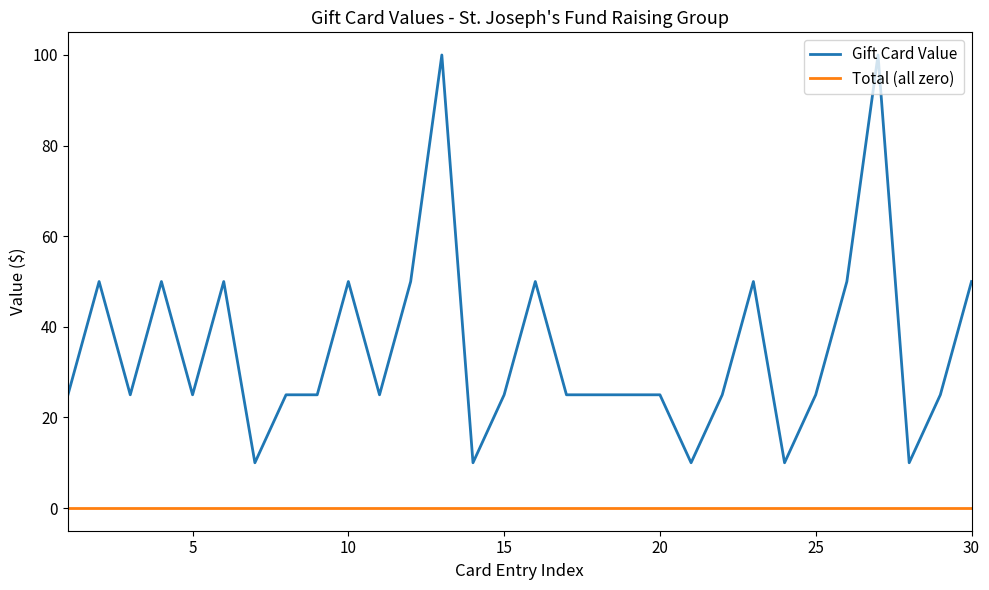

True or false: Total (all zero) and Gift Card Value intersect in this chart.

False